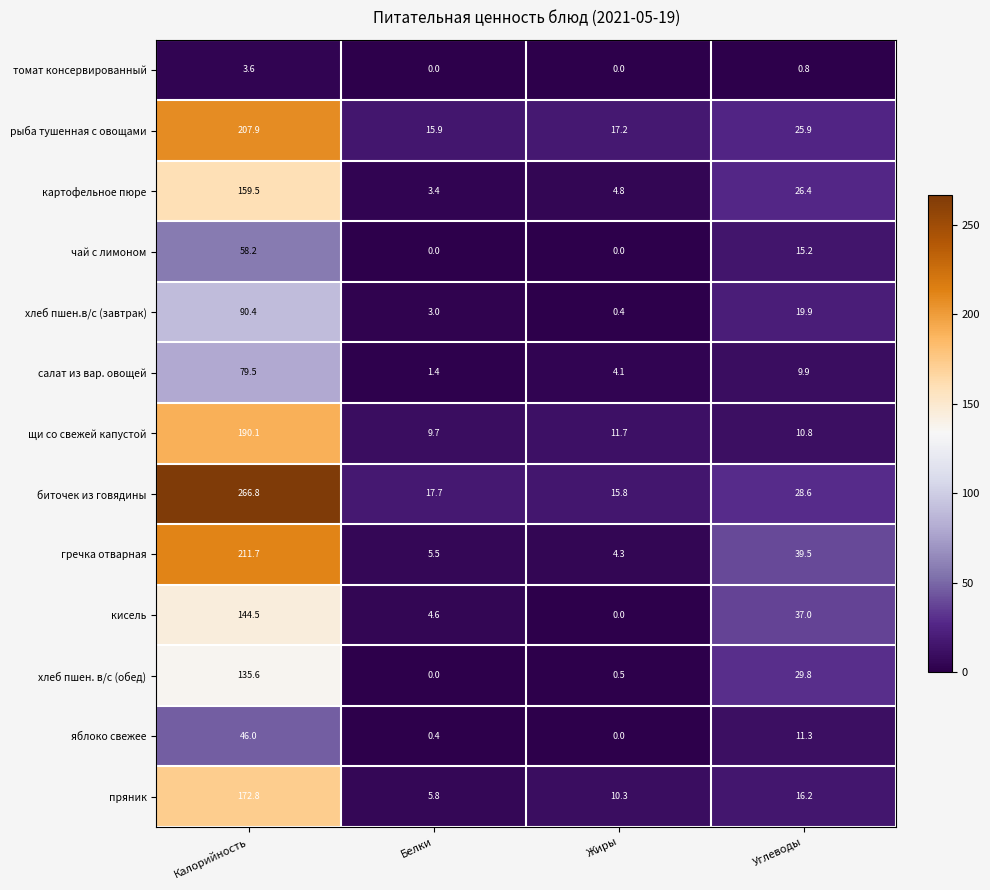

Which category has the highest value in the хлеб пшен.в/с (завтрак) series?

Калорийность